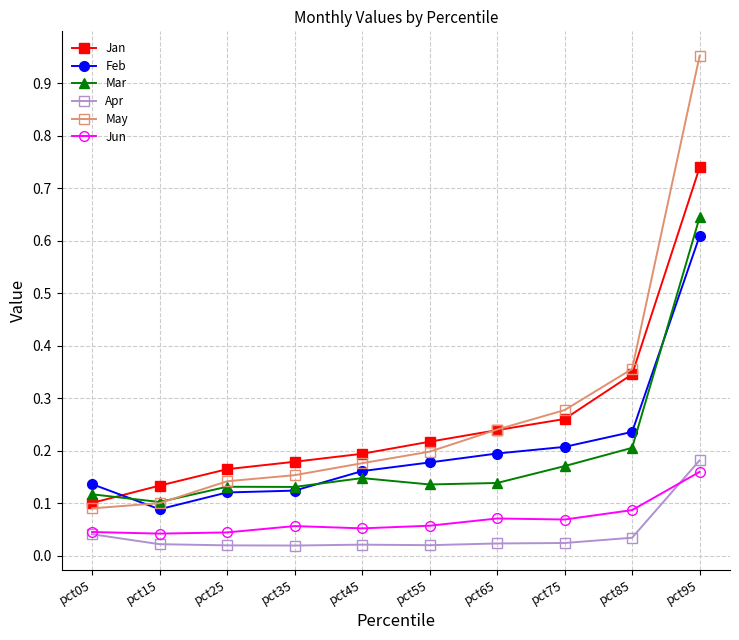

Which series has the largest range (max minus min)?

May